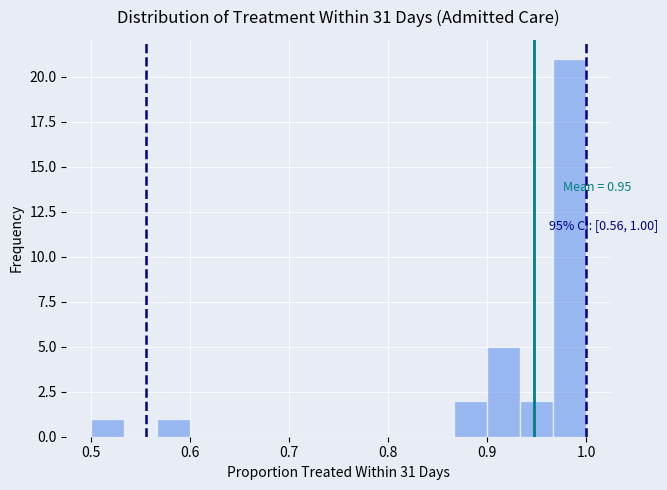

Read against the x-axis, roughly where is the centre of the tallest bar?

0.98